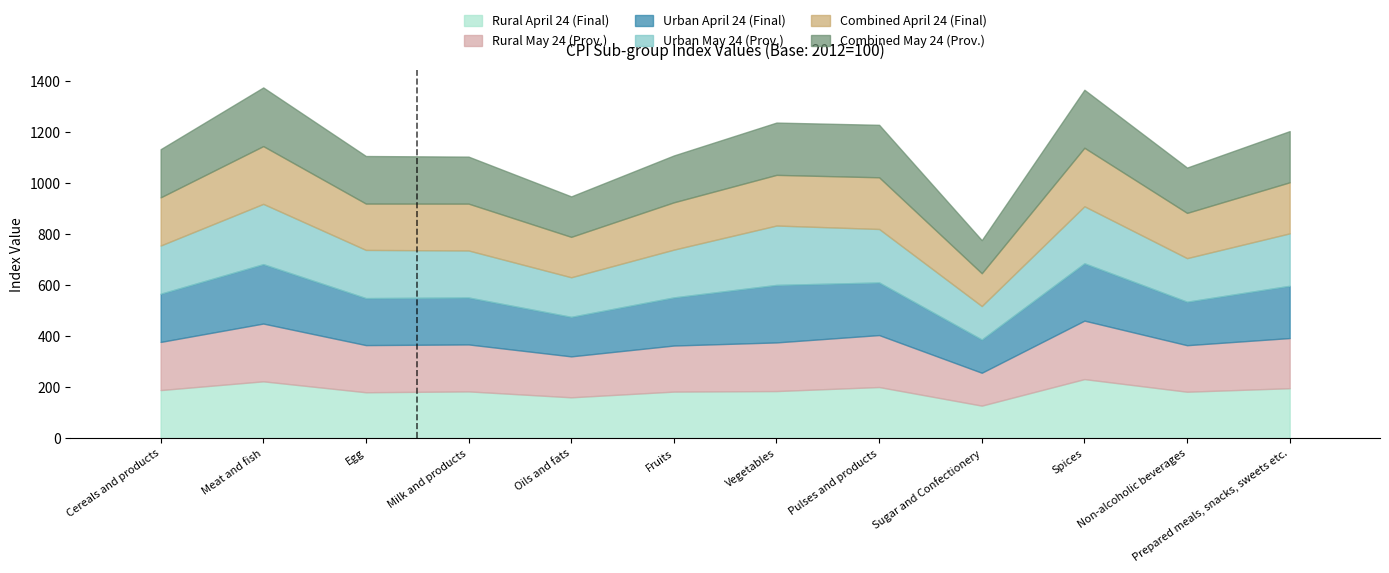

What is the value of the Urban April 24 (Final) bar at the 3rd from the left?

184.2